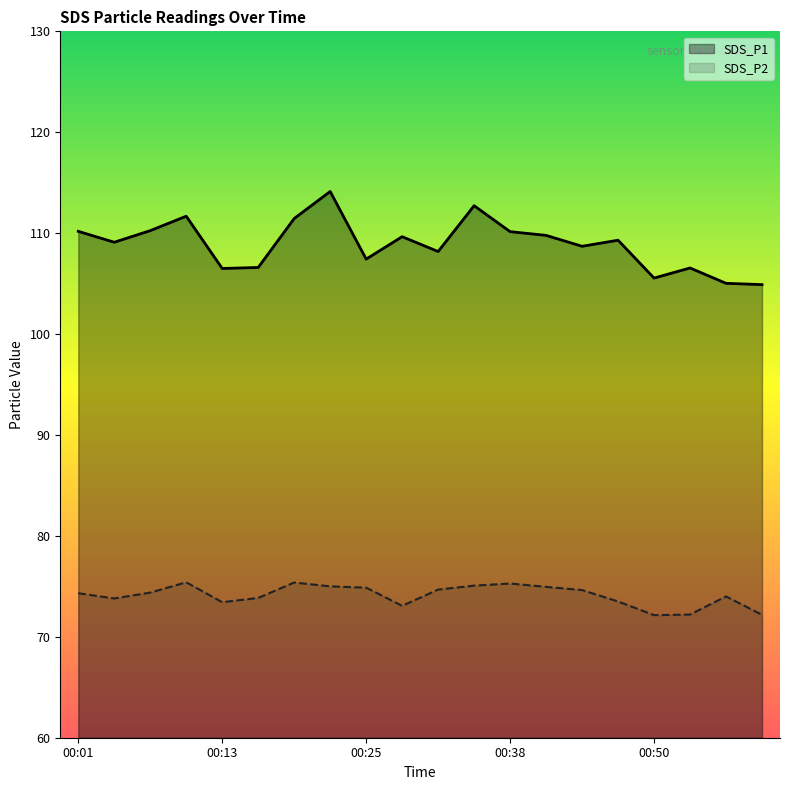

What is the difference between the highest and lowest values at 00:59?

32.7